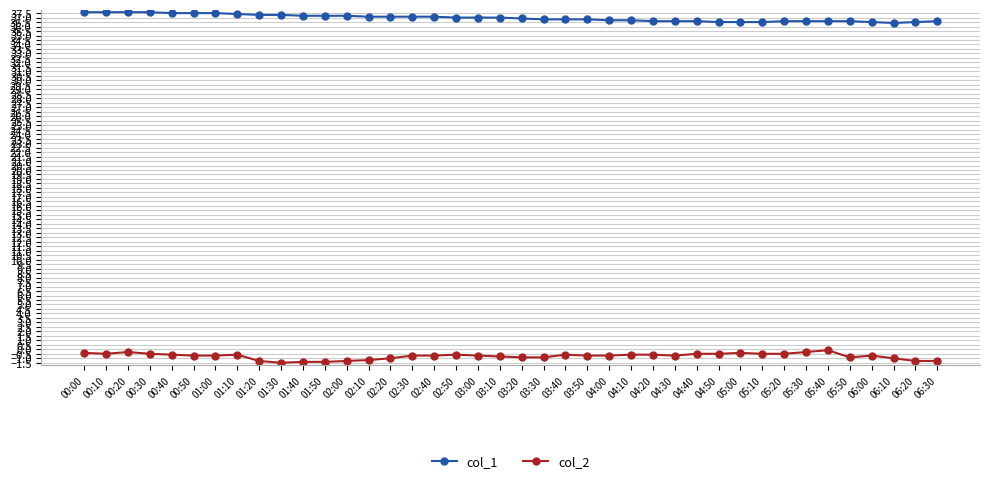

Rank the series by their maximum value, from highest to lowest.

col_1, col_2